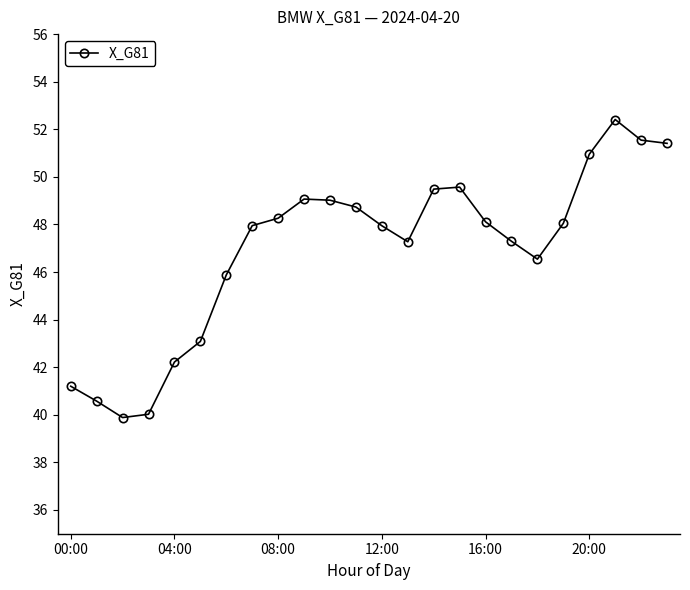

True or false: the data has more than 2 interior local peaks.

True